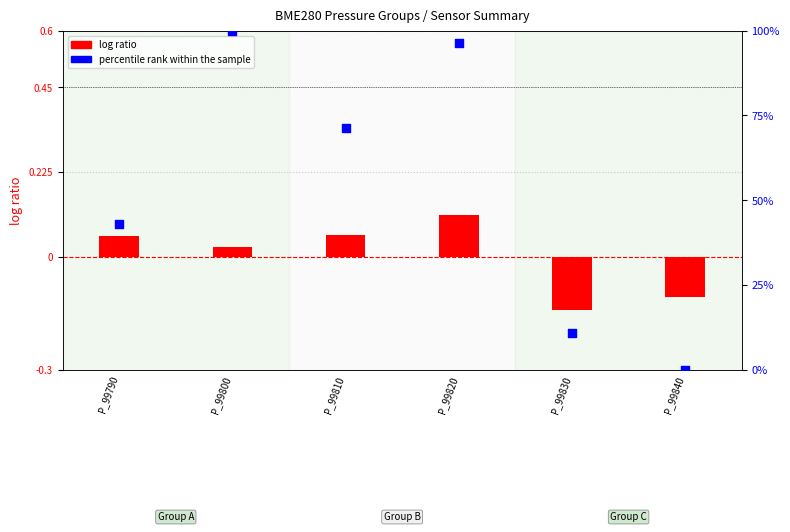

What are all the series names shown in the legend?

log ratio, percentile rank within the sample